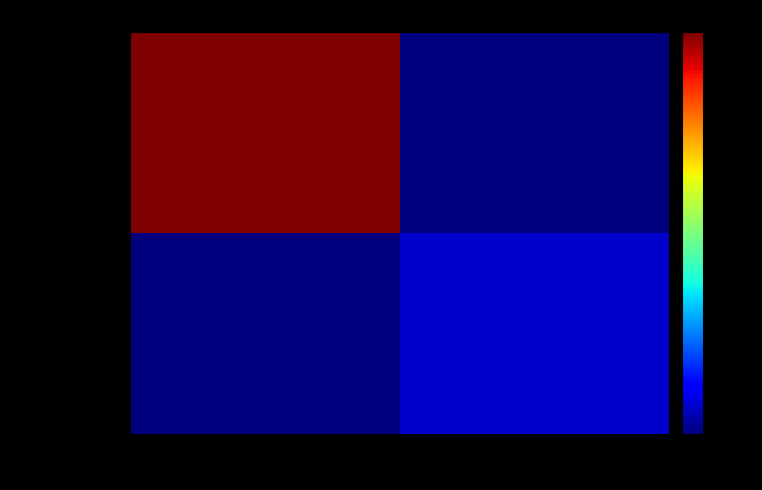

Which series has the largest total across all categories?

6087e2238f3b…